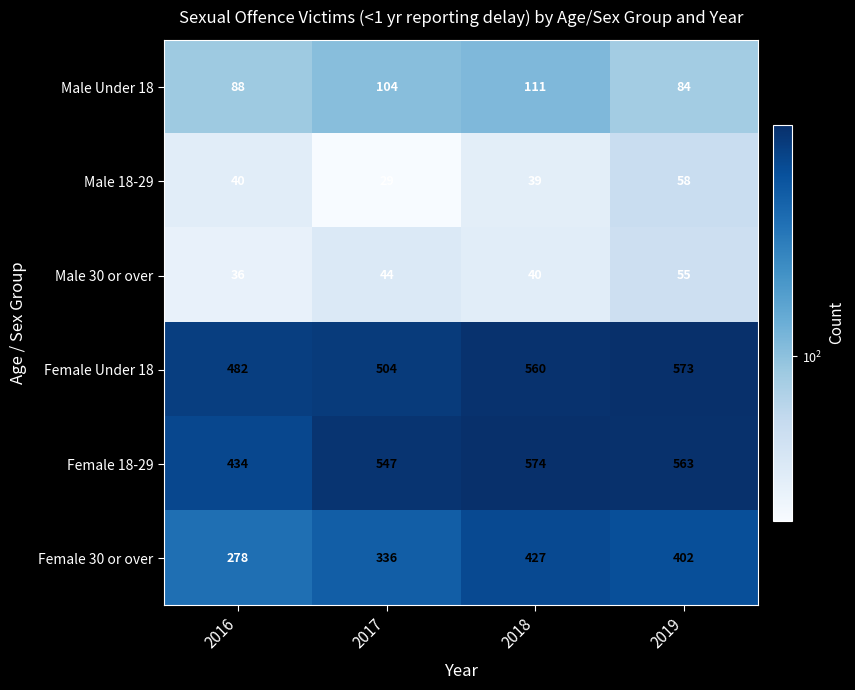

Read the Male 18-29 value at 2017, to the nearest 10.

30